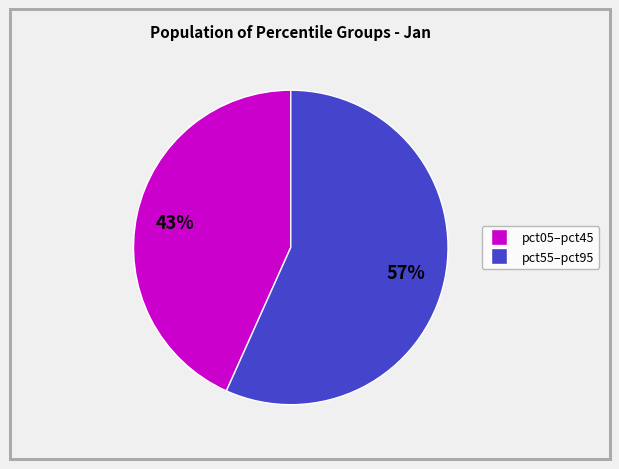

To the nearest percent, what is the average slice percentage?

50%